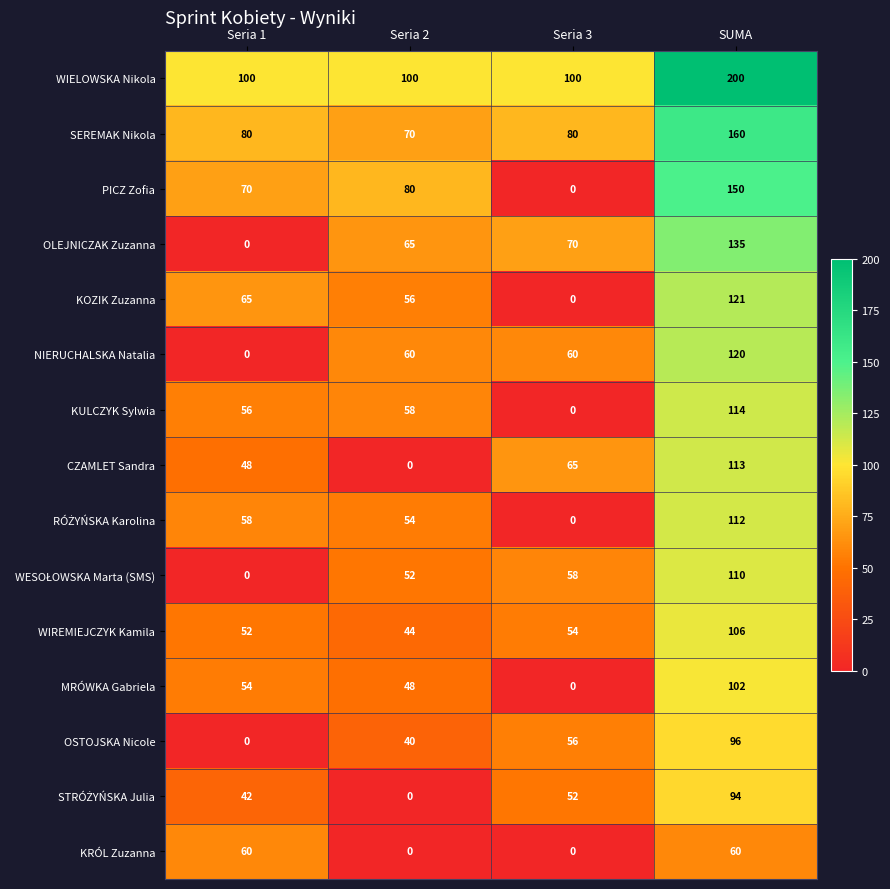

Is the value of KOZIK Zuzanna at SUMA greater than the value of OLEJNICZAK Zuzanna at Seria 1?

Yes